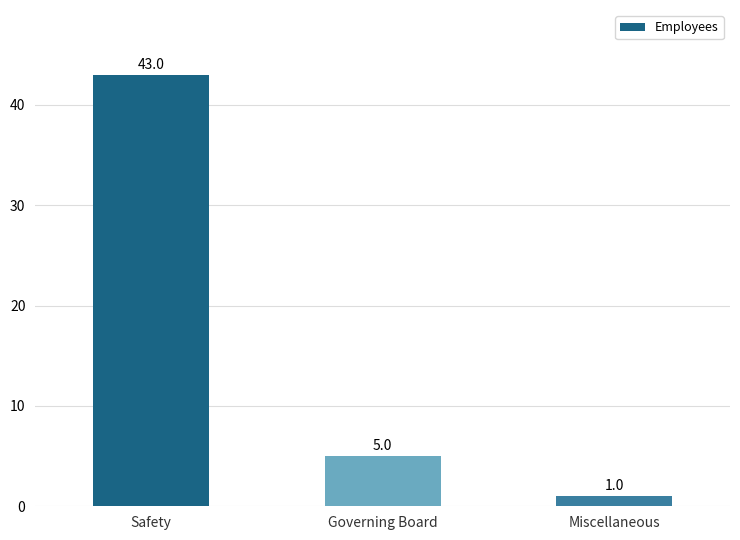

Between Miscellaneous and Governing Board, which is larger?

Governing Board